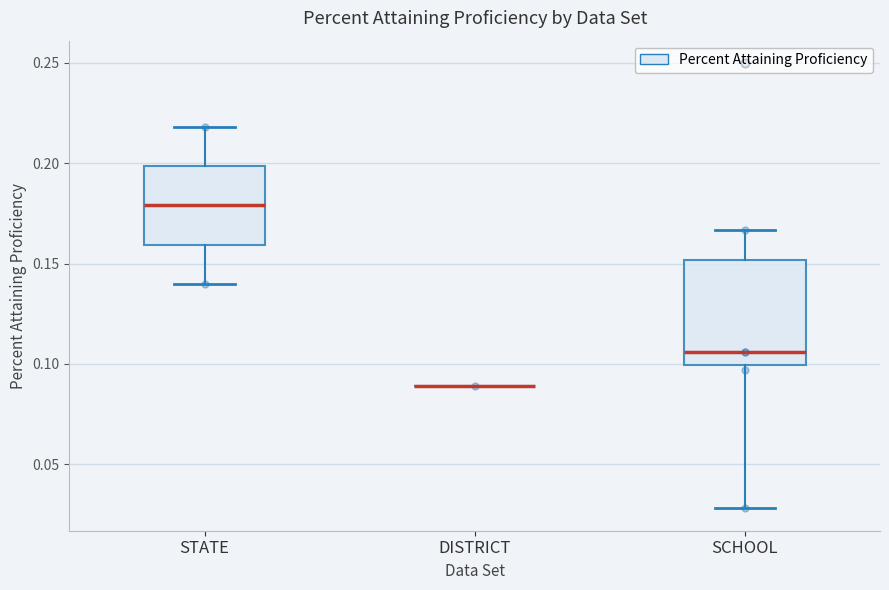

Reading left to right, read every box against the y-axis: the position of its median line, the range the box covers, and the ends of its whiskers. The values are not printed on the chart, so give them approximately, as read against the axis.

STATE: median 0.180, box 0.160 to 0.200, whiskers 0.140 to 0.220
DISTRICT: box collapsed to a line at 0.090, whiskers 0.090 to 0.090
SCHOOL: median 0.105, box 0.100 to 0.150, whiskers 0.030 to 0.165